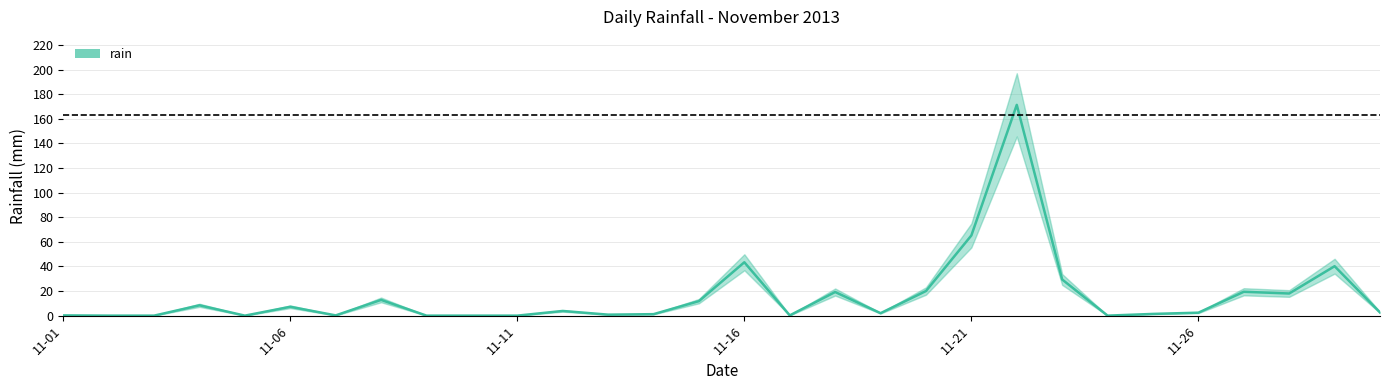

How many lines are shown in the chart?

1